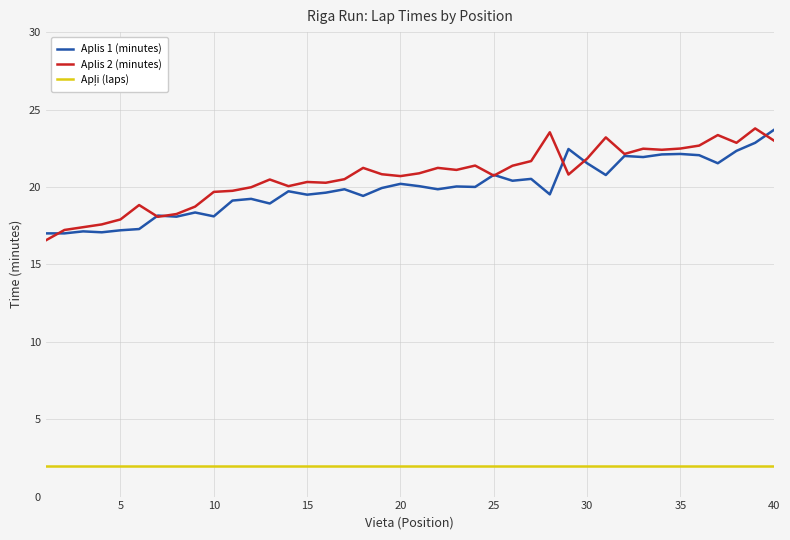

What is the maximum value for Aplis 2 (minutes)?

23.8